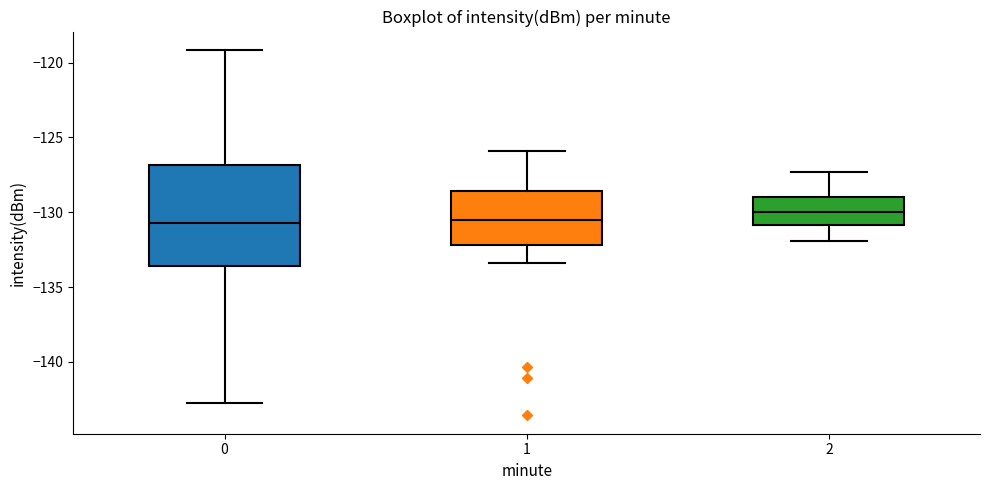

Reading left to right, transcribe this box plot: for each box, give where its median line is, the range the box spans, and where its two whiskers end, as read against the y-axis. The values are not printed on the chart, so give them approximately, as read against the axis.

0: median -130.5, box -133.5 to -127.0, whiskers -143.0 to -119.0
1: median -130.5, box -132.0 to -128.5, whiskers -133.5 to -126.0
2: median -130.0, box -131.0 to -129.0, whiskers -132.0 to -127.5